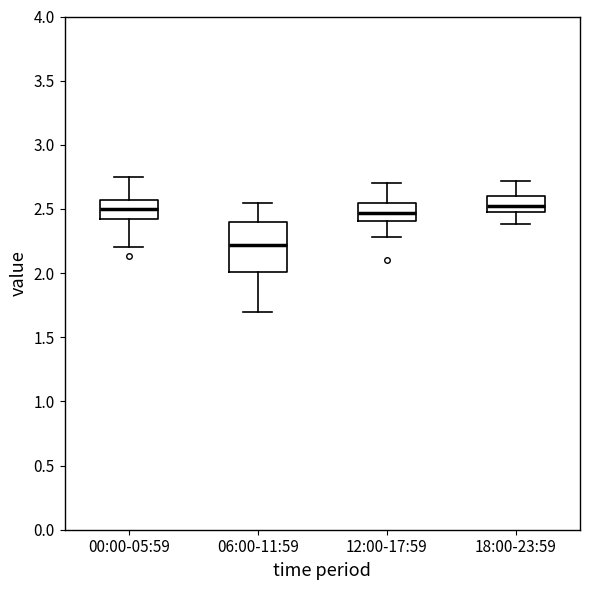

Where does the median line of the box for 18:00-23:59 sit on the y-axis? The values are not printed on the chart, so give them approximately, as read against the axis.

2.55